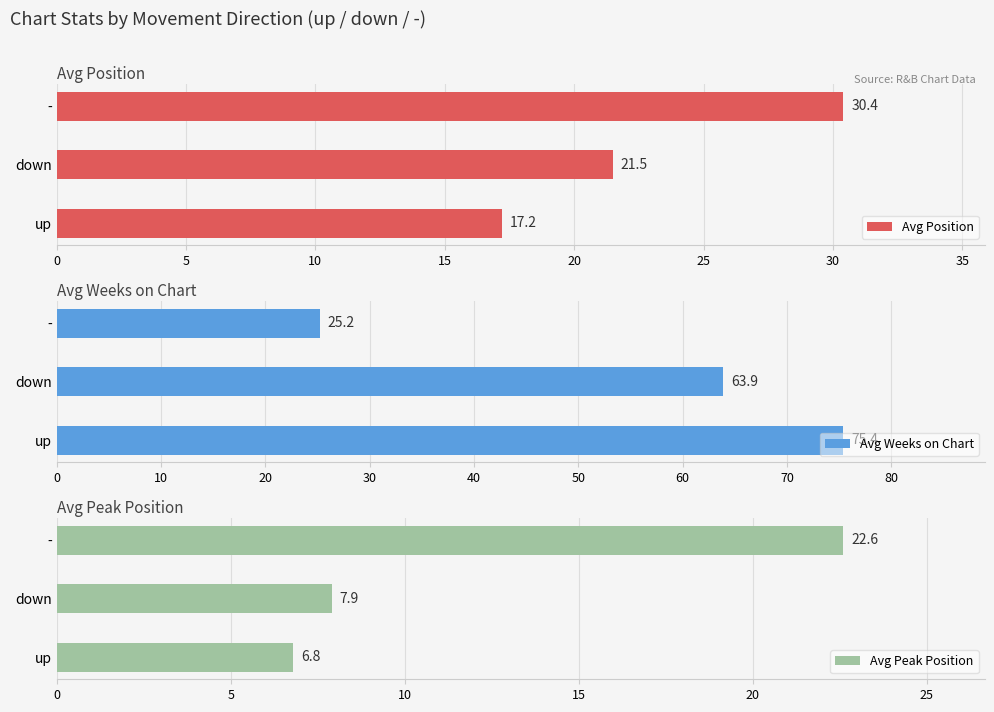

What is the value of the Avg Peak Position bar at the 2nd from the left?

7.9